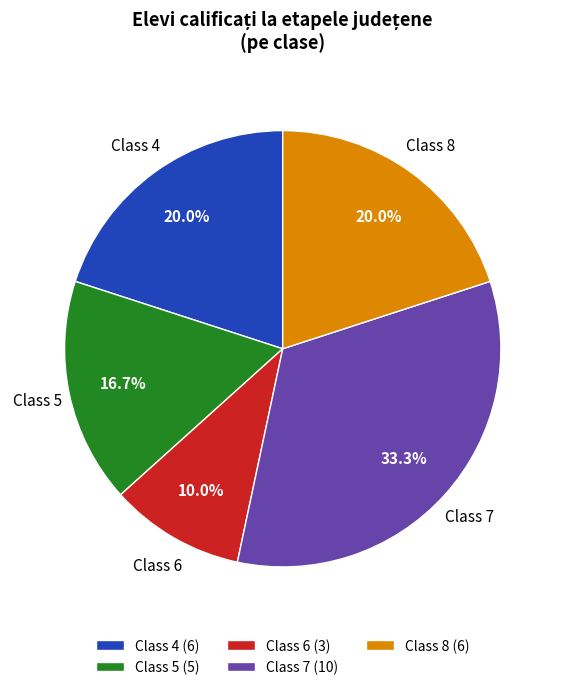

What is the ratio of the value at Class 6 to the value at Class 7?

0.3